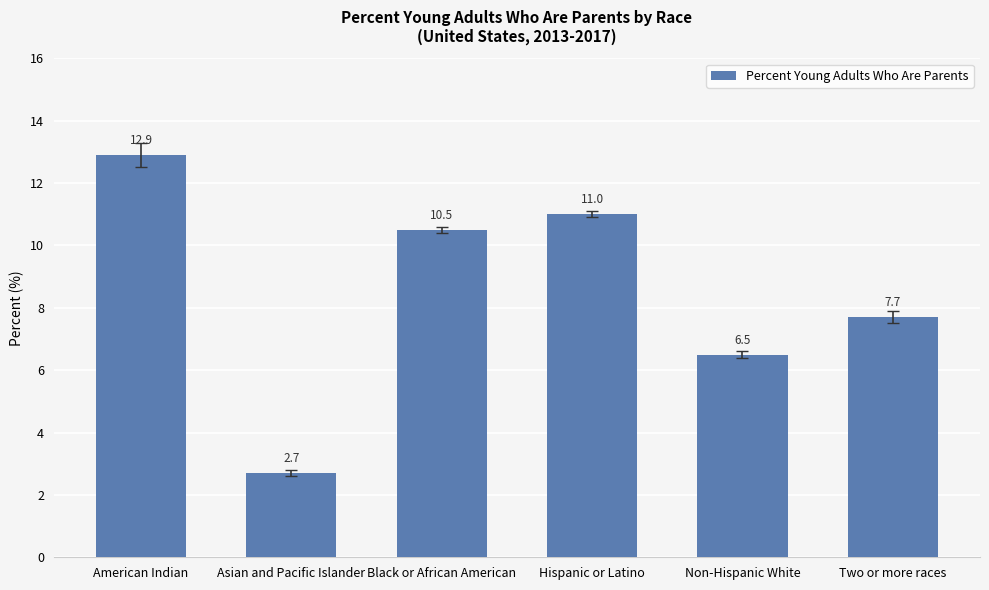

What is the difference between the values at Non-Hispanic White and Two or more races?

1.2